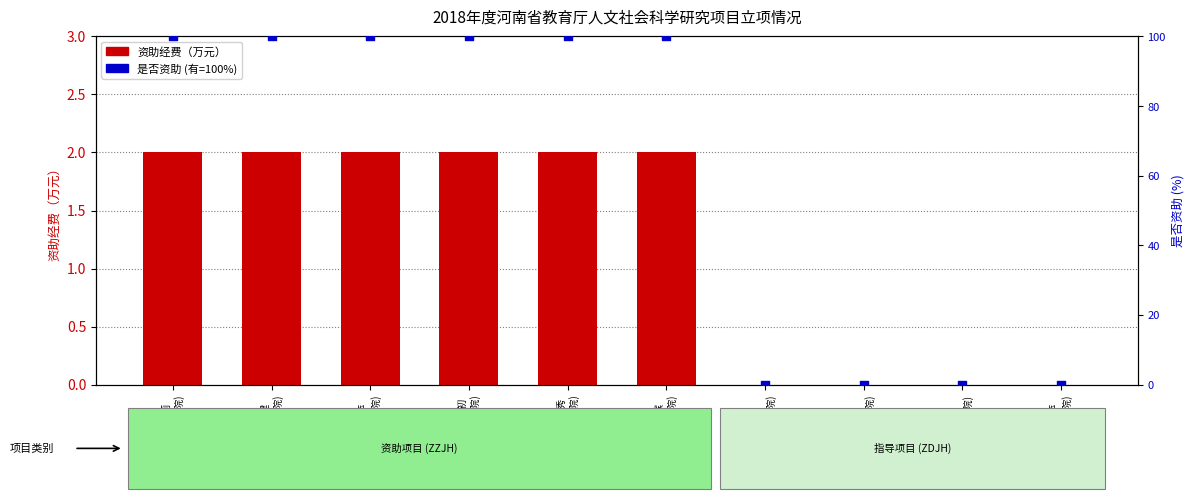

What is the total value across all series at 姬银萍
(外语学院)?

102